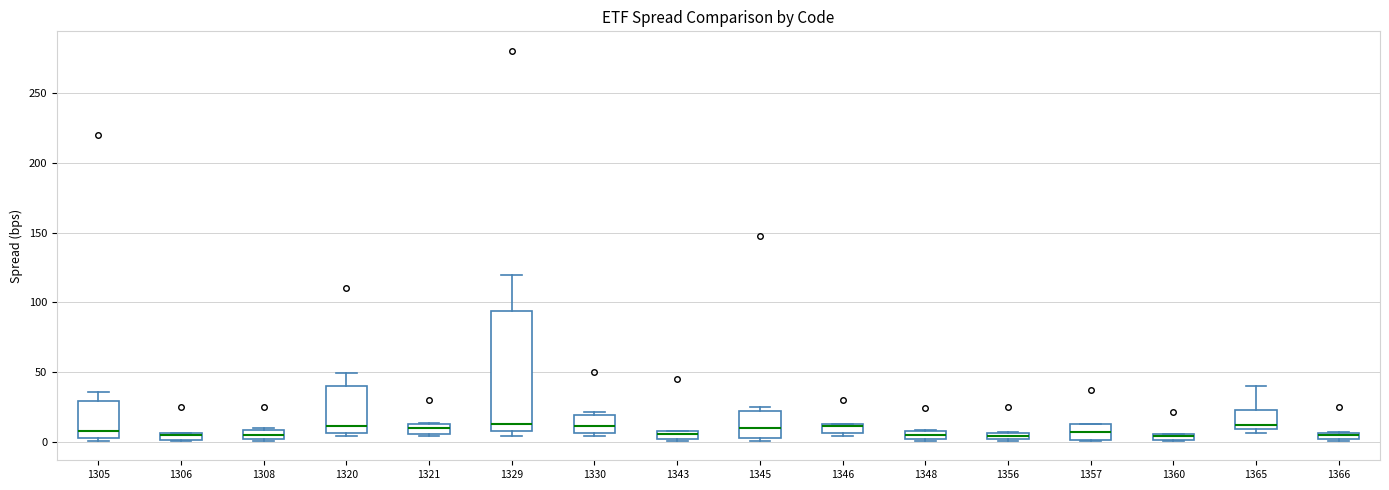

Comparing the boxes themselves (not the whiskers), which one is the tallest?

1329